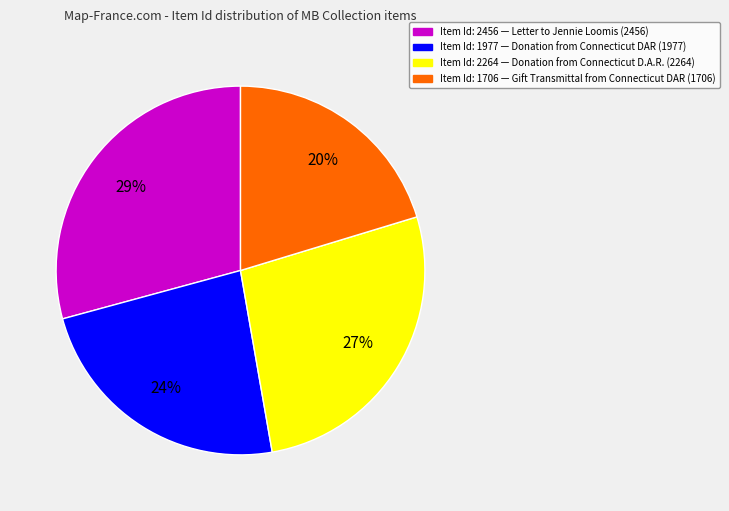

What is the largest slice in the pie chart?

Item Id: 2456 — Letter to Jennie Loomis (2456)